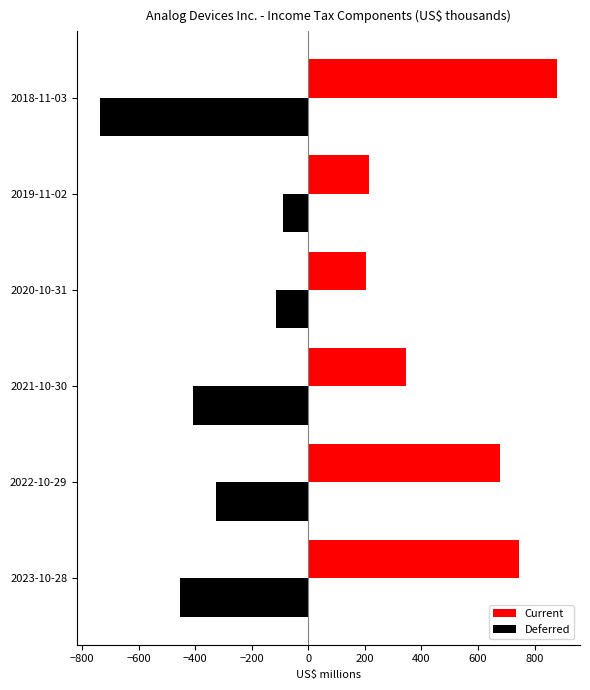

The value of Current at 2020-10-31 is 276.5. True or false?

False